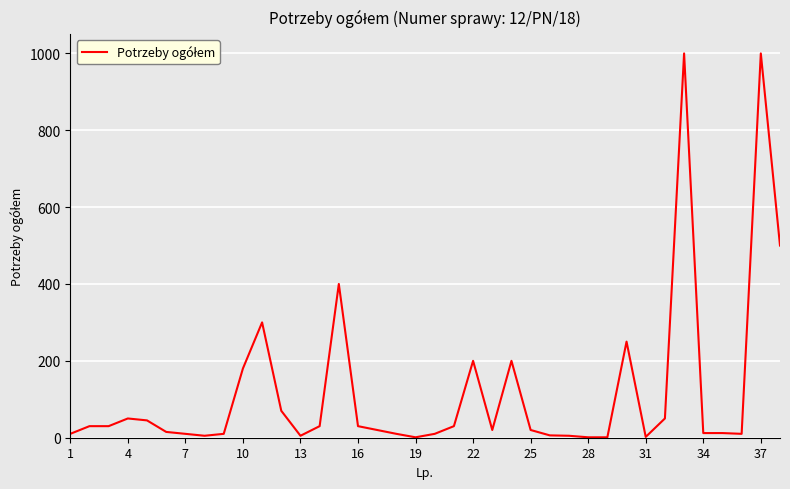

What is the sum of all values?

4580